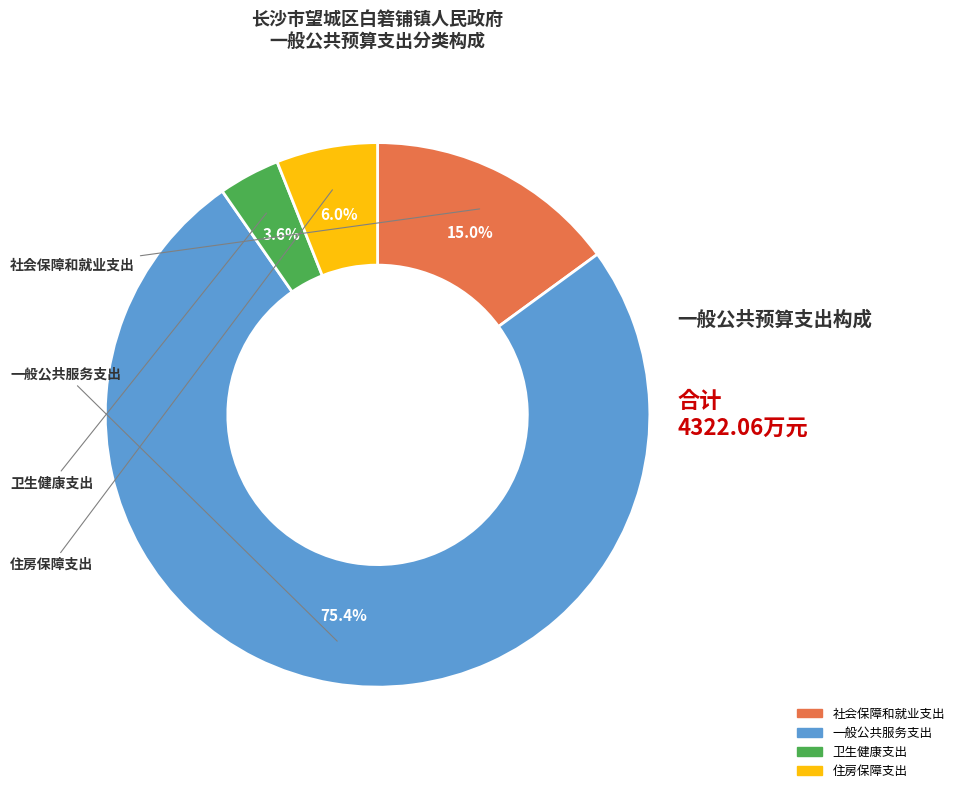

Which has a higher value, 社会保障和就业支出 or 住房保障支出?

社会保障和就业支出